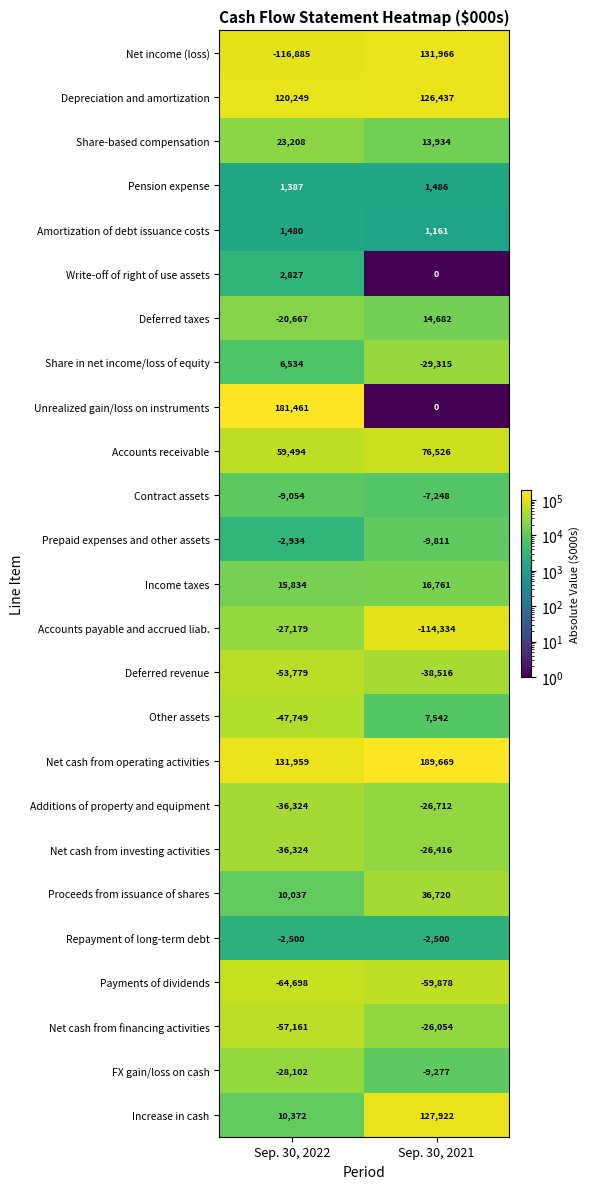

What is the sum of all Share-based compensation values?

37142